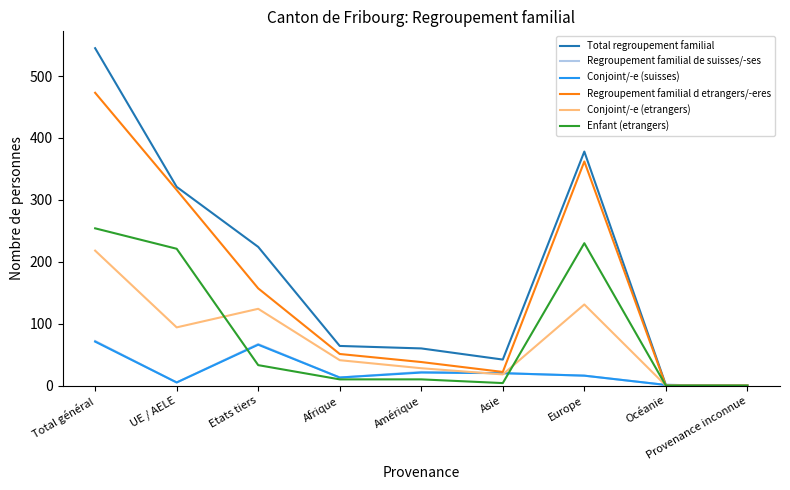

Is it true that Total regroupement familial equals 60 at Amérique?

True